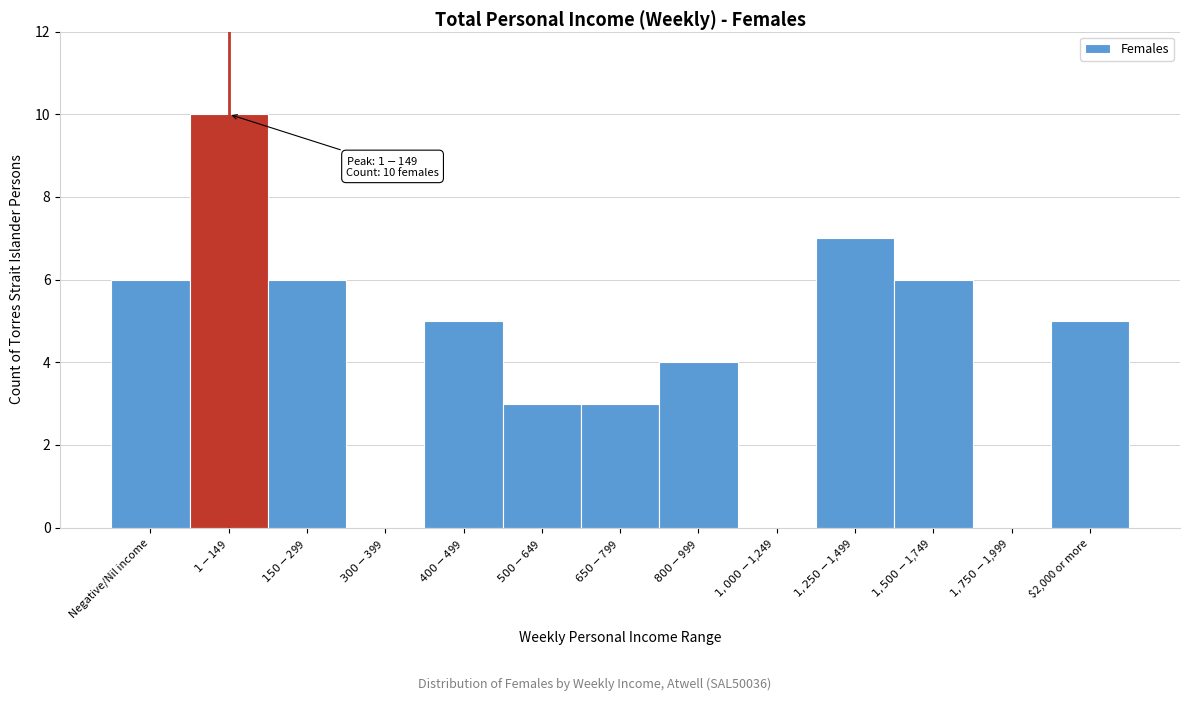

What is the greatest value displayed?

10